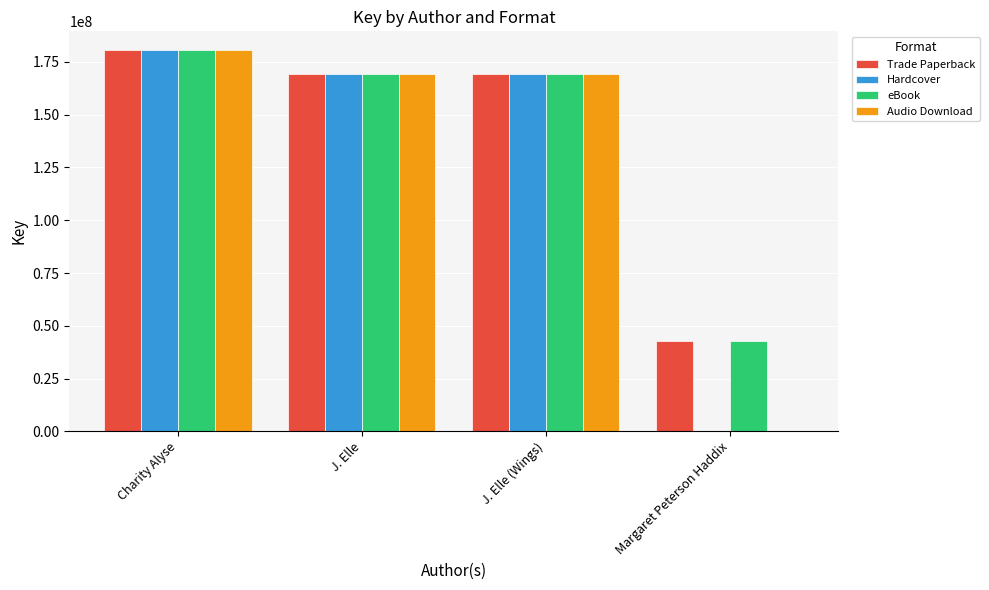

What is the approximate value of eBook at J. Elle (Wings)?

169210690